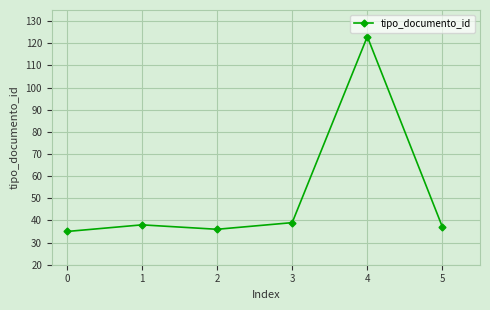

Rank the categories by value from lowest to highest.

0, 2, 5, 1, 3, 4